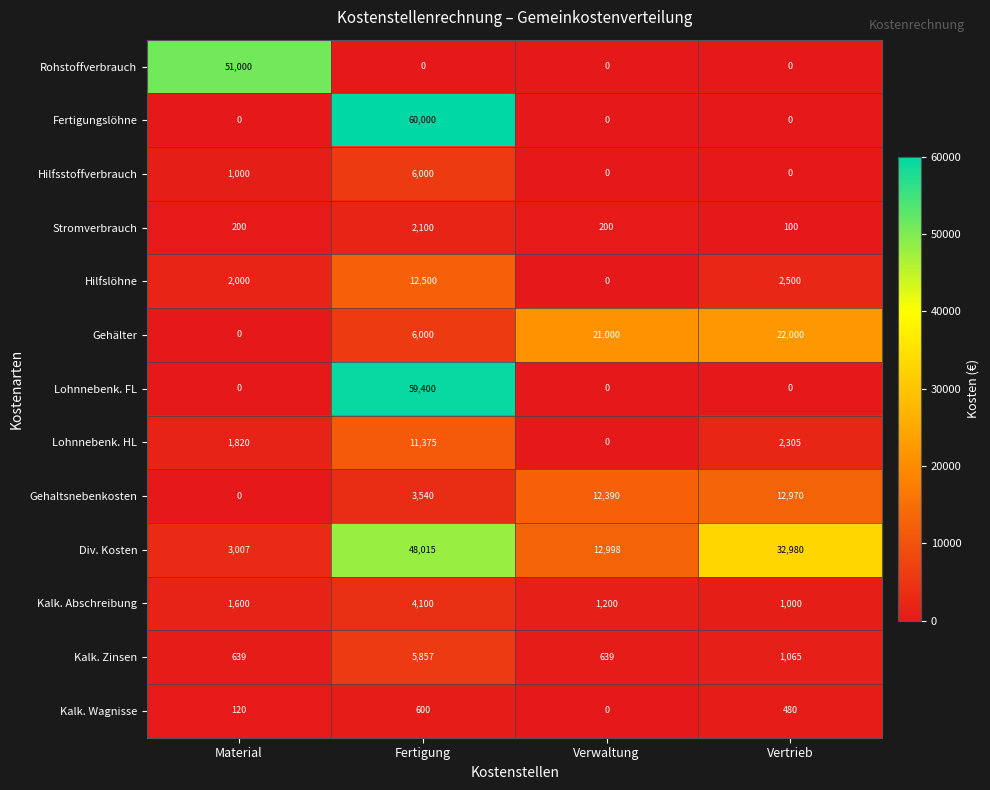

Which series has the largest total across all categories?

Div. Kosten